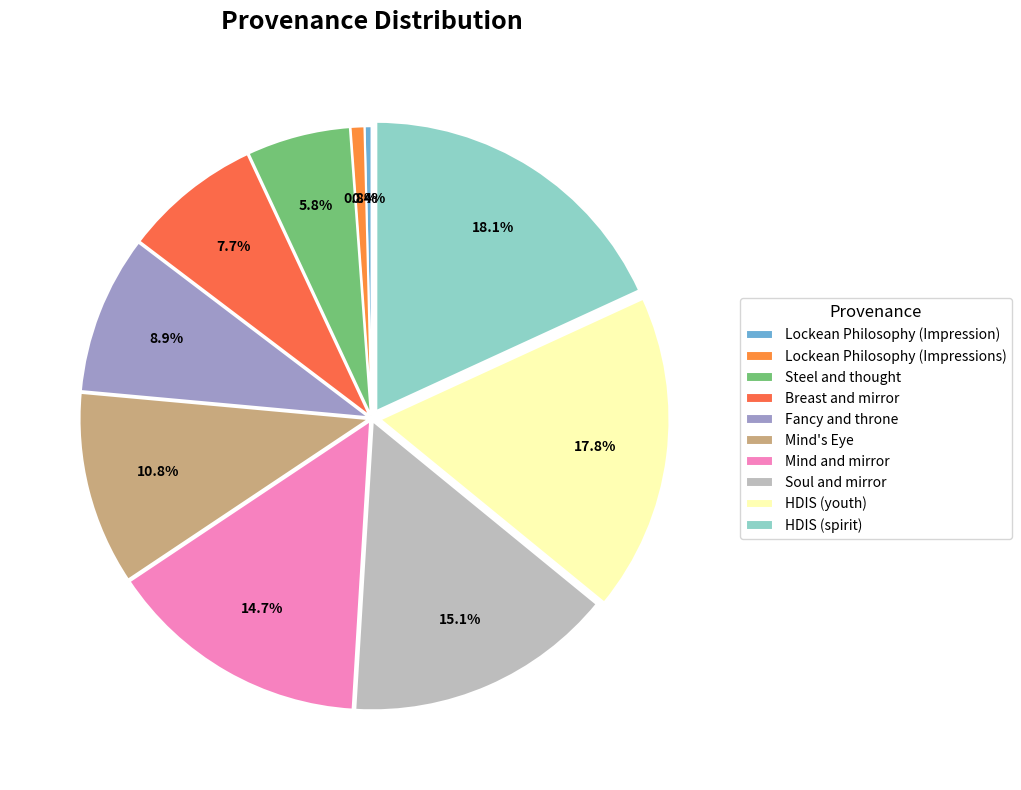

True or false: Lockean Philosophy (Impression) accounts for 23% of the total.

False